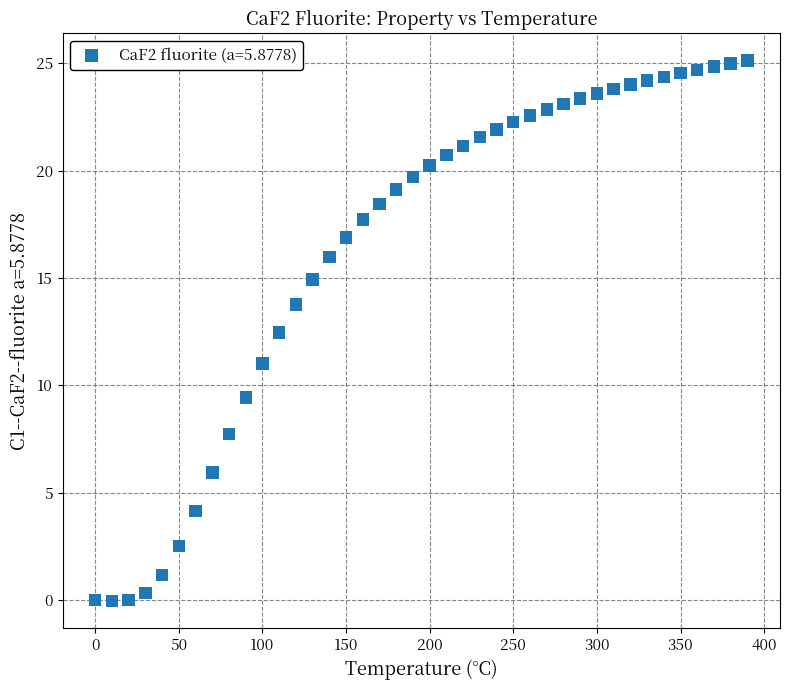

What is the range of Y values (max minus min)?

25.2